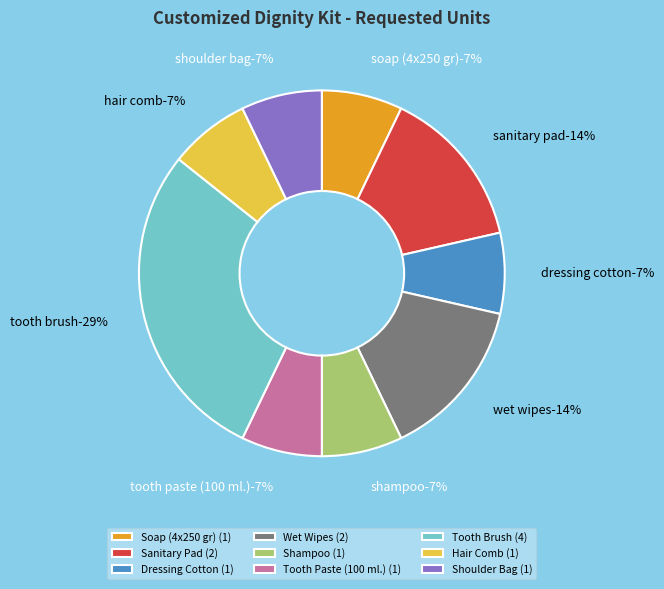

Approximately how many times larger is the value at Sanitary Pad compared to Tooth Brush?

0.5